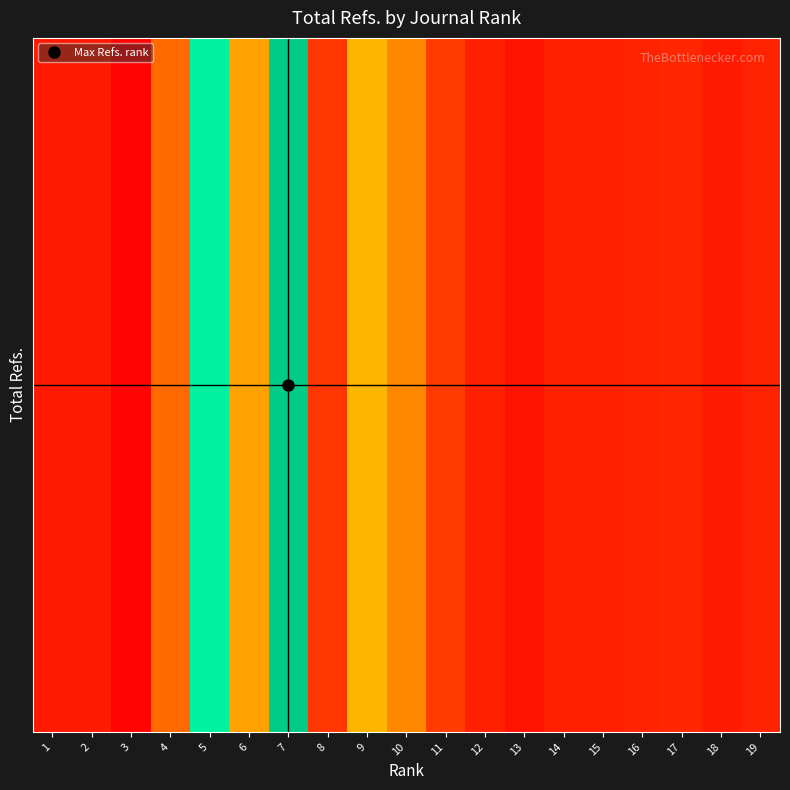

How many data points are less than 3076?

9